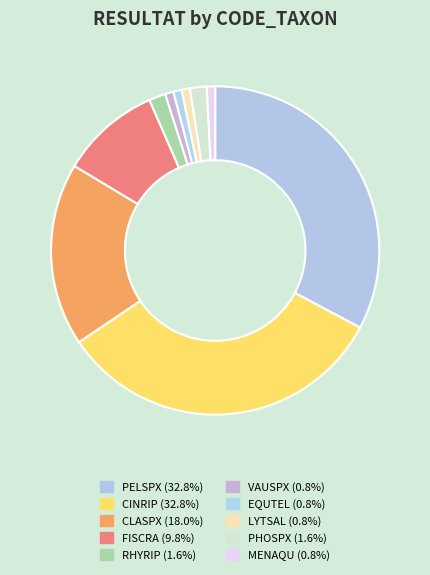

How many segments does this pie chart have?

10